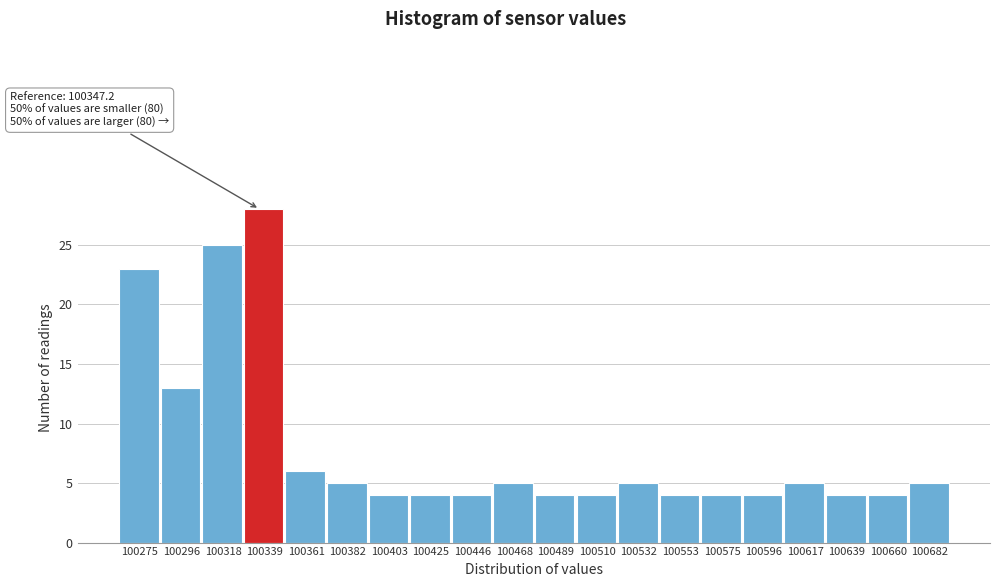

Reading left to right, what are all the values shown in this chart?

23	13	25	28	6	5	4	4	4	5	4	4	5	4	4	4	5	4	4	5